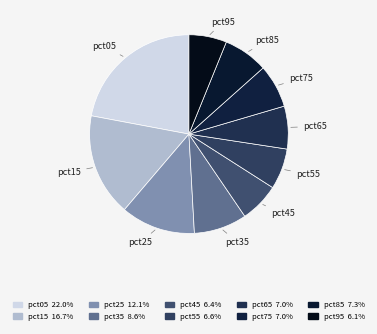

What percentage is the pct45 slice, to the nearest percent?

6%